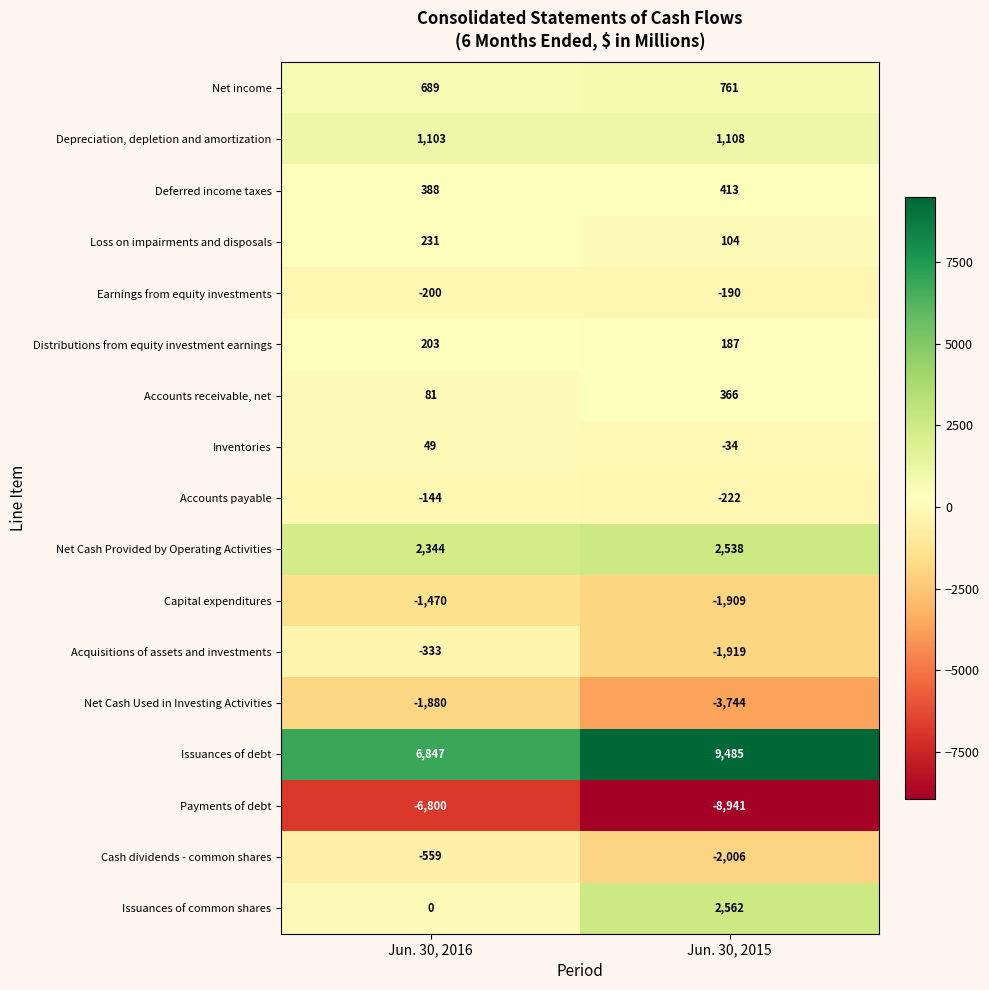

Is it true that Earnings from equity investments equals -119 at Jun. 30, 2016?

False